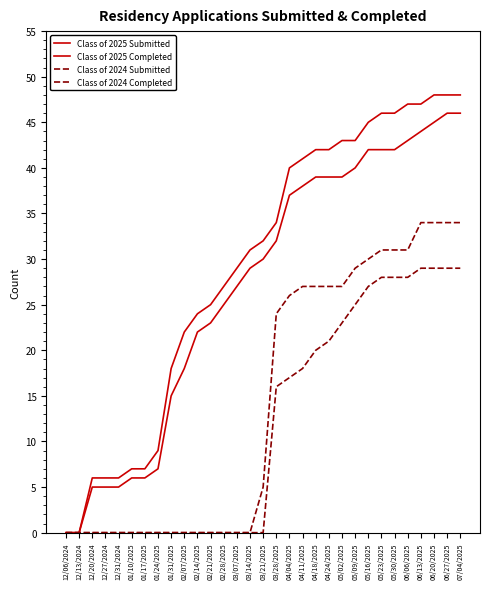

Reading left to right, list all the values displayed in this chart.

Class of 2025 Submitted: 0	0	6	6	6	7	7	9	18	22	24	25	27	29	31	32	34	40	41	42	42	43	43	45	46	46	47	47	48	48	48
Class of 2025 Completed: 0	0	5	5	5	6	6	7	15	18	22	23	25	27	29	30	32	37	38	39	39	39	40	42	42	42	43	44	45	46	46
Class of 2024 Submitted: 0	0	0	0	0	0	0	0	0	0	0	0	0	0	0	5	24	26	27	27	27	27	29	30	31	31	31	34	34	34	34
Class of 2024 Completed: 0	0	0	0	0	0	0	0	0	0	0	0	0	0	0	0	16	17	18	20	21	23	25	27	28	28	28	29	29	29	29